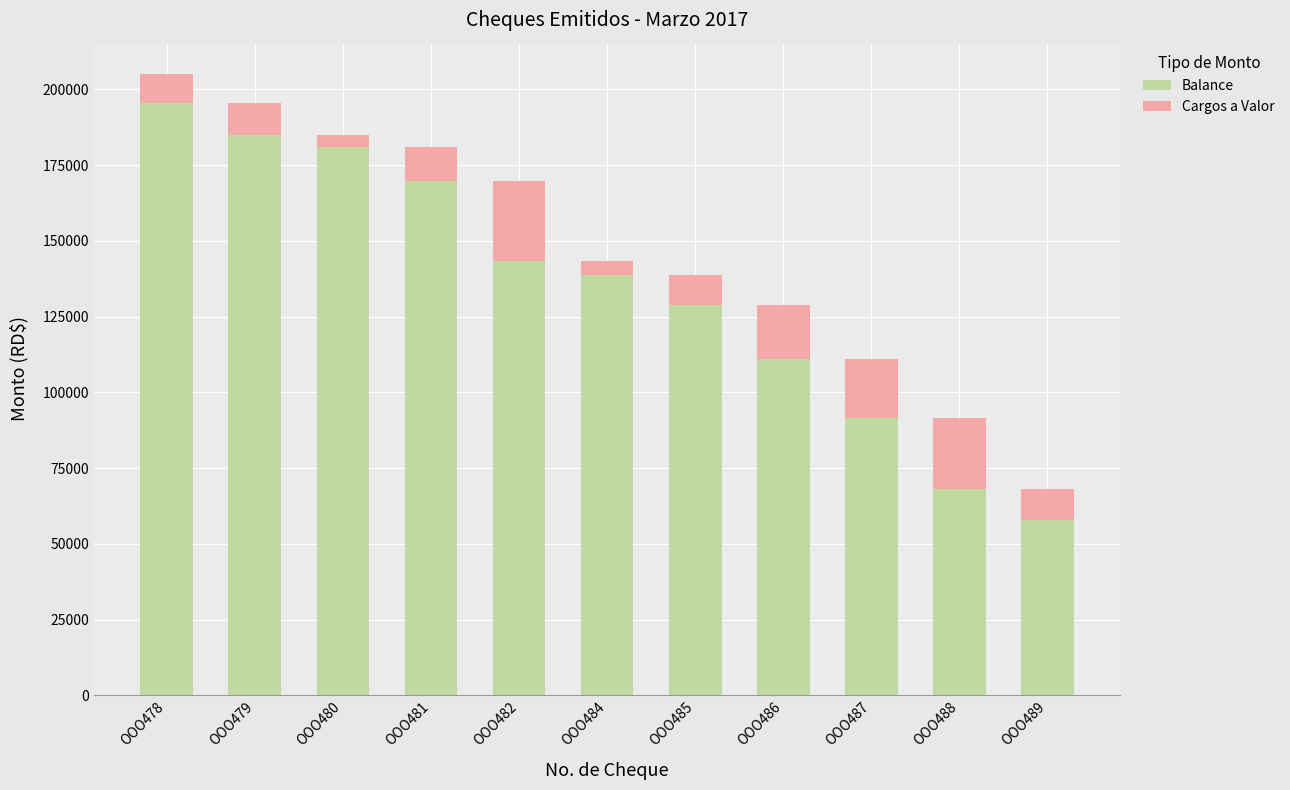

Which category has the lowest value in the Balance series?

OOO489